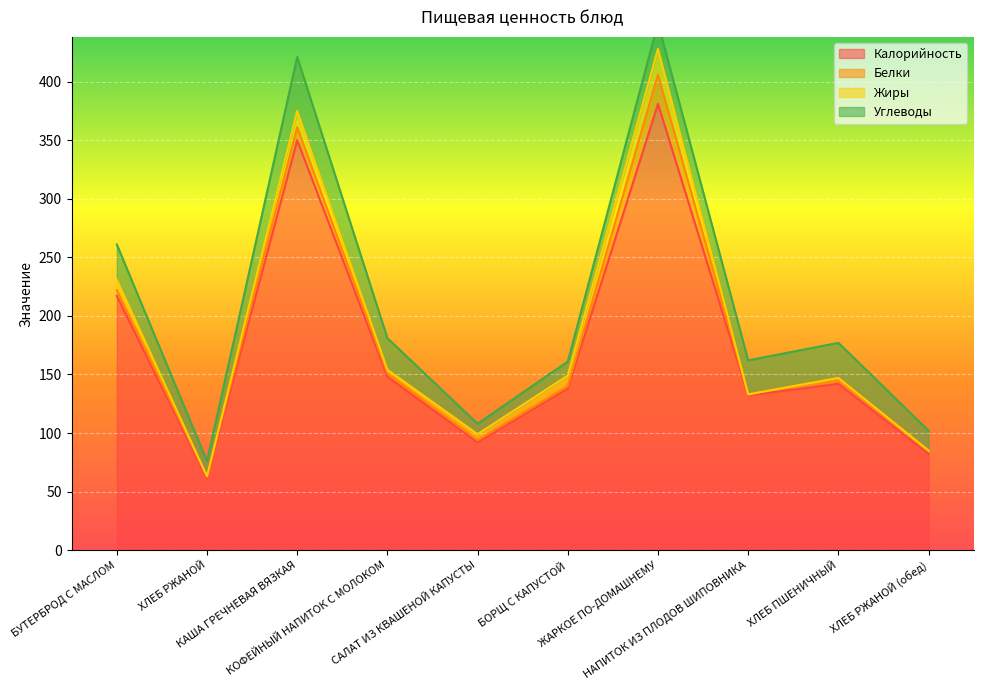

At which label is Белки closest to 13?

КАША ГРЕЧНЕВАЯ ВЯЗКАЯ